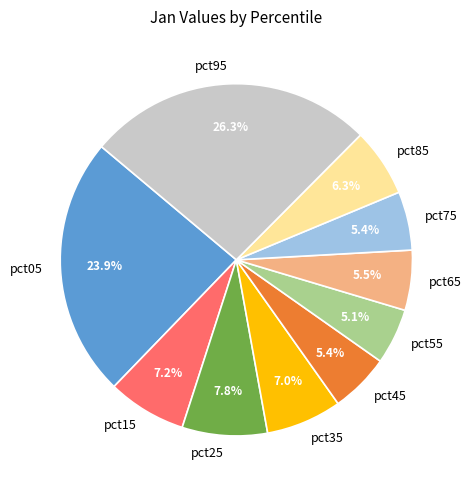

To the nearest percent, what is the difference between the pct75 and pct85 slice percentages?

1%